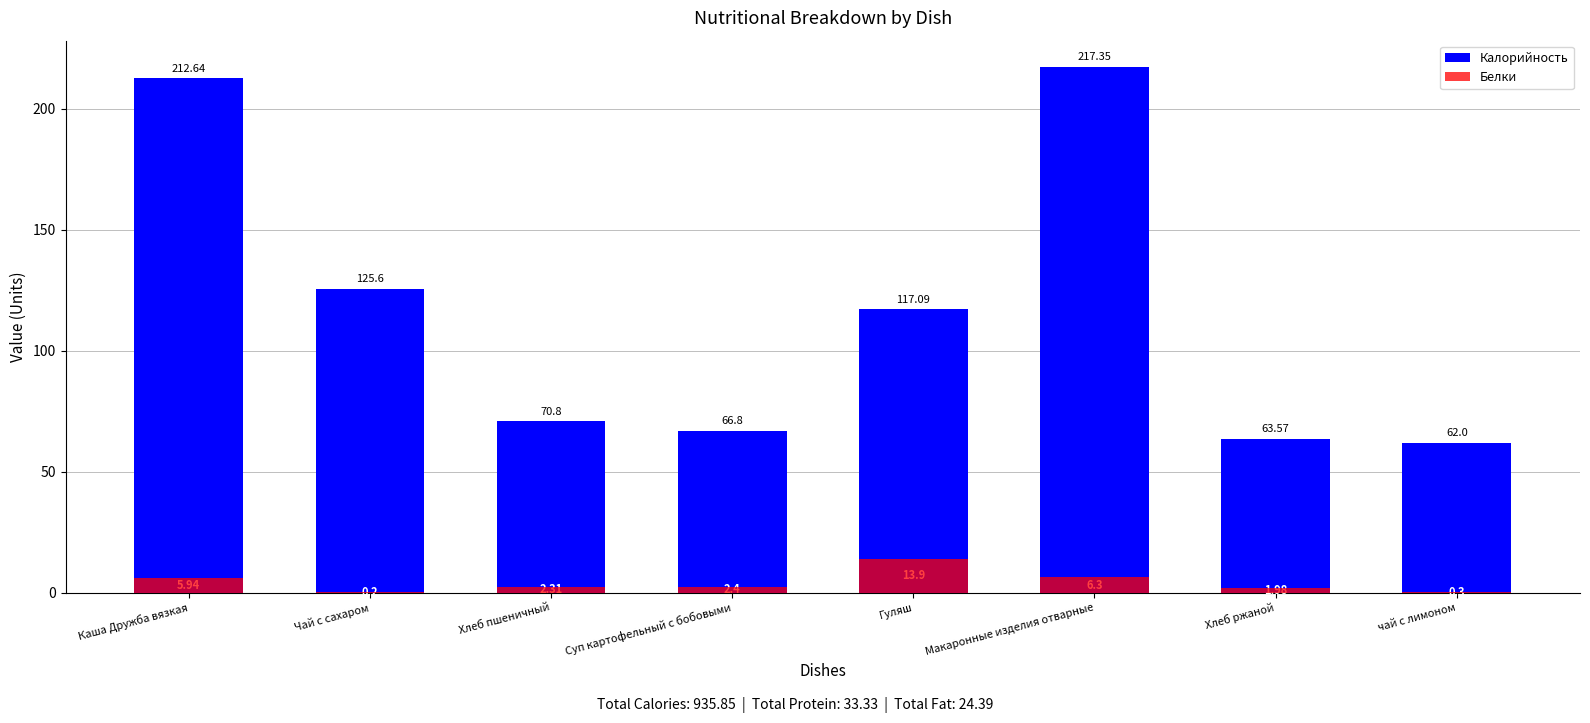

What is the label of the 6th bar from the right?

Хлеб пшеничный